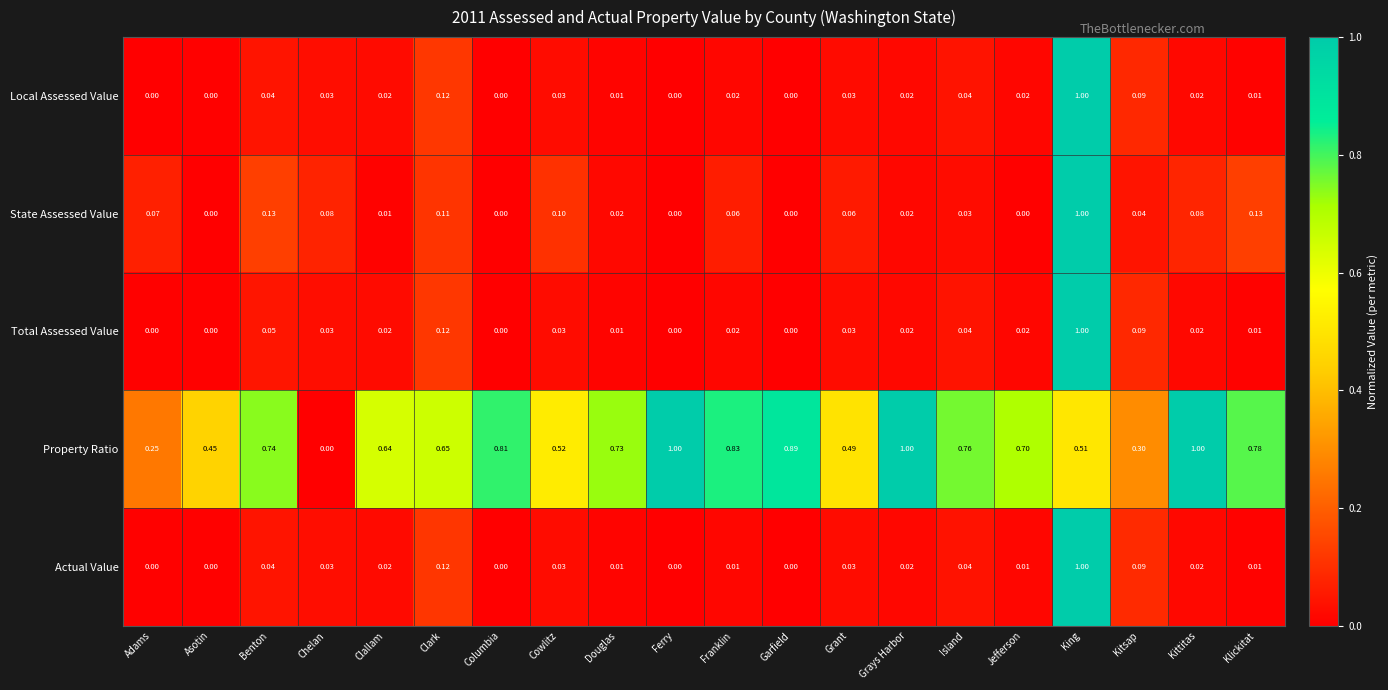

How many distinct data groups are displayed?

5